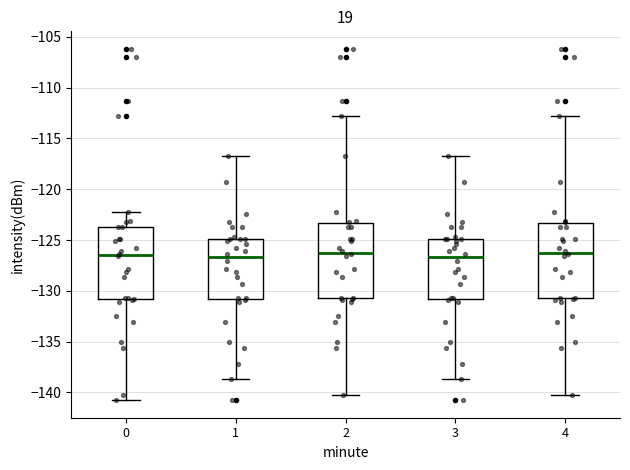

Reading left to right, transcribe this box plot: for each box, give where its median line is, the range the box spans, and where its two whiskers end, as read against the y-axis. The values are not printed on the chart, so give them approximately, as read against the axis.

0: median -126.5, box -131.0 to -123.5, whiskers -141.0 to -122.5
1: median -126.5, box -131.0 to -125.0, whiskers -138.5 to -116.5
2: median -126.0, box -130.5 to -123.5, whiskers -140.5 to -113.0
3: median -126.5, box -131.0 to -125.0, whiskers -138.5 to -116.5
4: median -126.0, box -130.5 to -123.5, whiskers -140.5 to -113.0